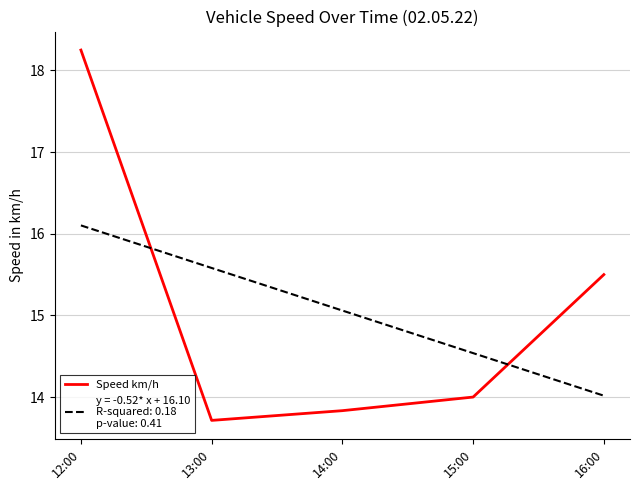

What position from the right is 16:00?

1